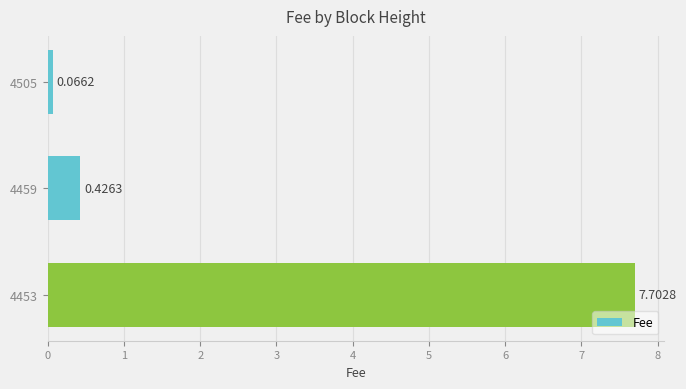

Rank the categories by value from lowest to highest.

4505, 4459, 4453